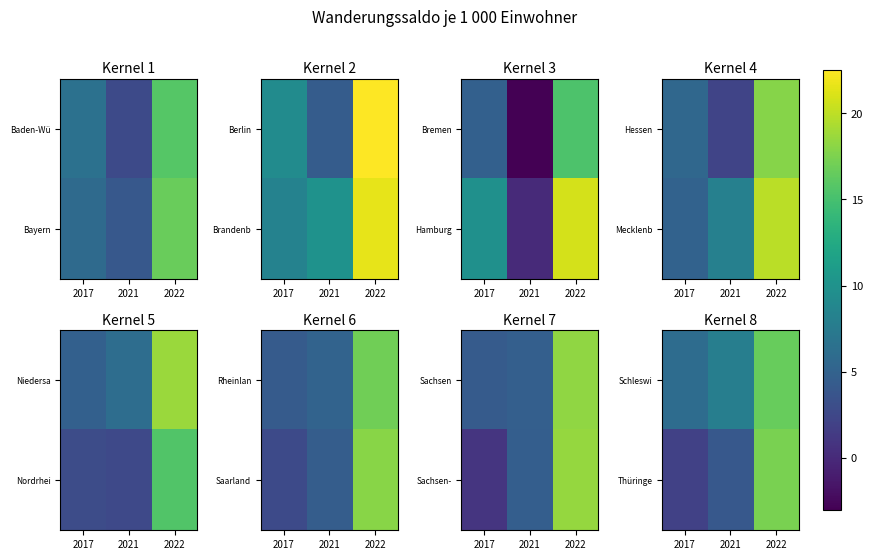

How many distinct data groups are displayed?

2